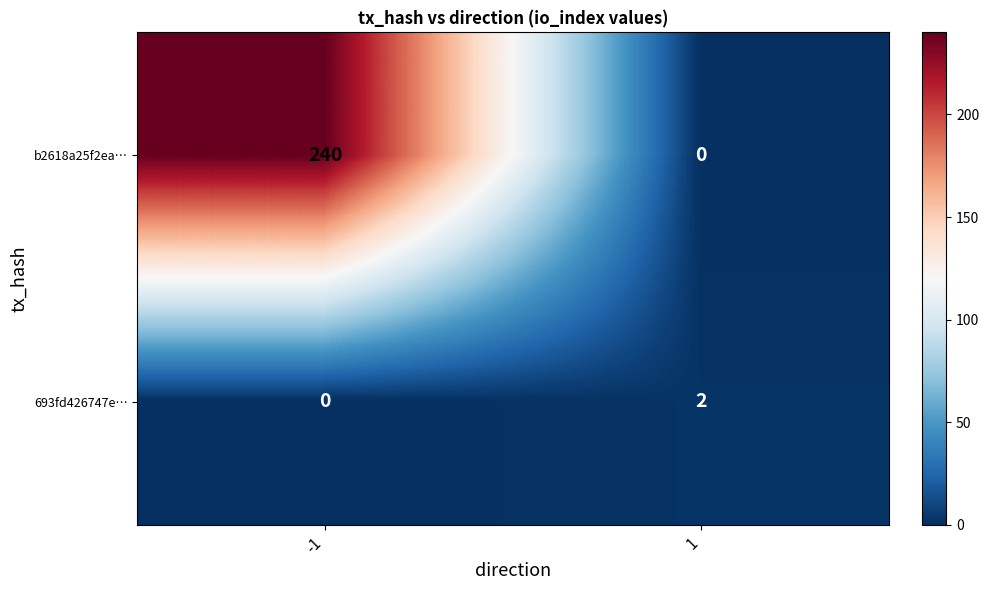

Reading right to left, list all the values displayed in this chart.

b2618a25f2ea…: 0	240
693fd426747e…: 2	0